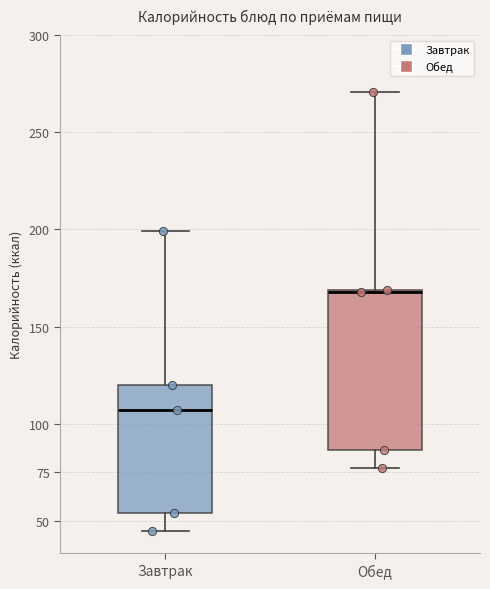

Reading left to right, transcribe this box plot: for each box, give where its median line is, the range the box spans, and where its two whiskers end, as read against the y-axis. The values are not printed on the chart, so give them approximately, as read against the axis.

Завтрак: median 105, box 55 to 120, whiskers 45 to 200
Обед: median 170 (drawn on the box's upper edge), box 85 to 170, whiskers 75 to 270